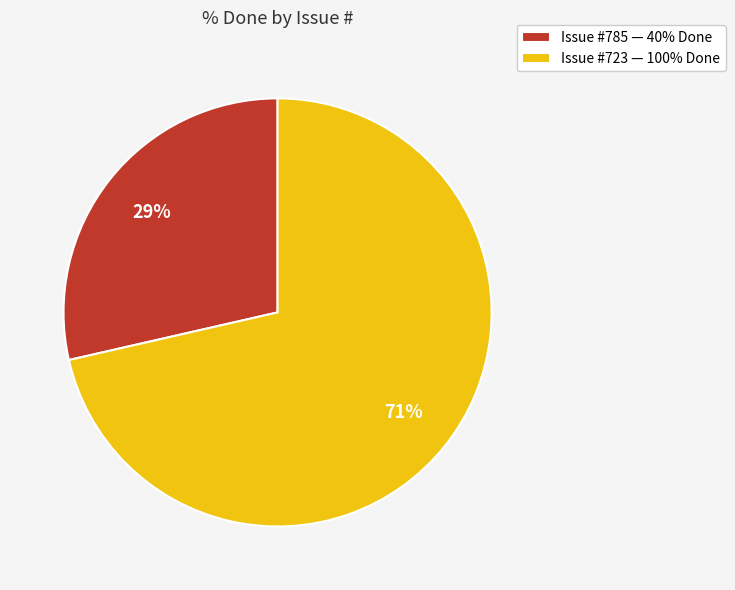

To the nearest percent, what is the average slice percentage?

50%